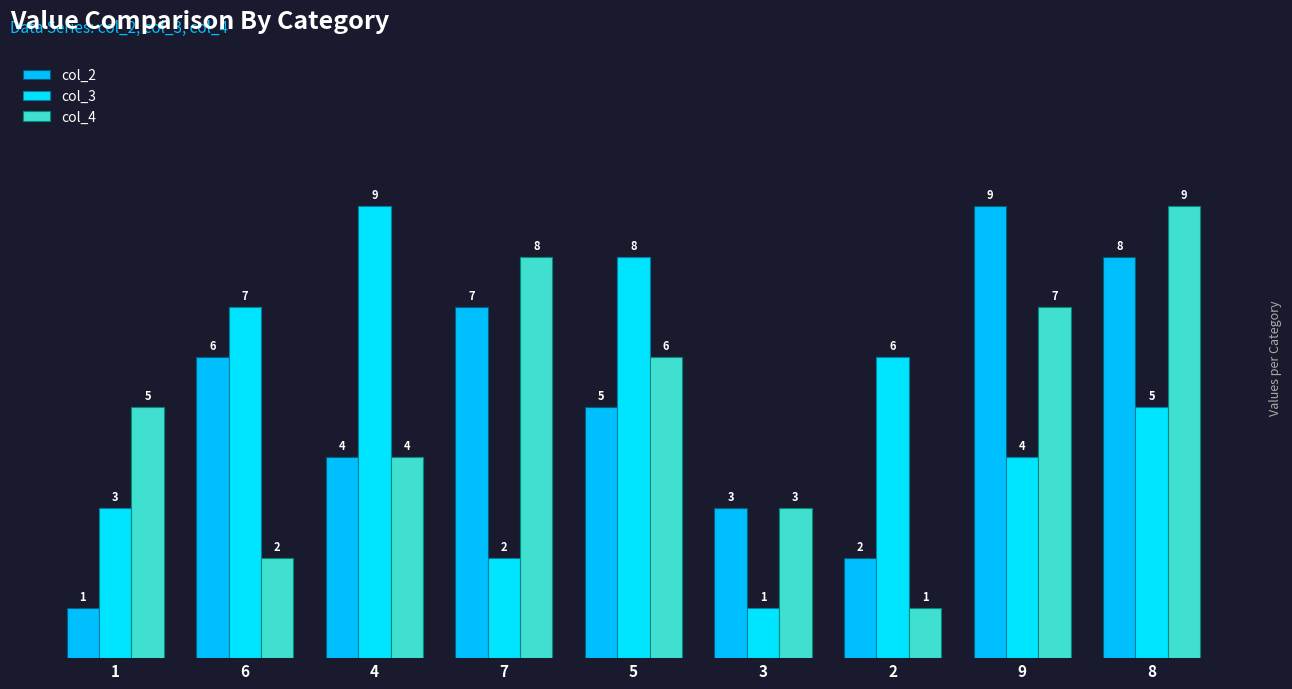

How many groups of bars are there?

9